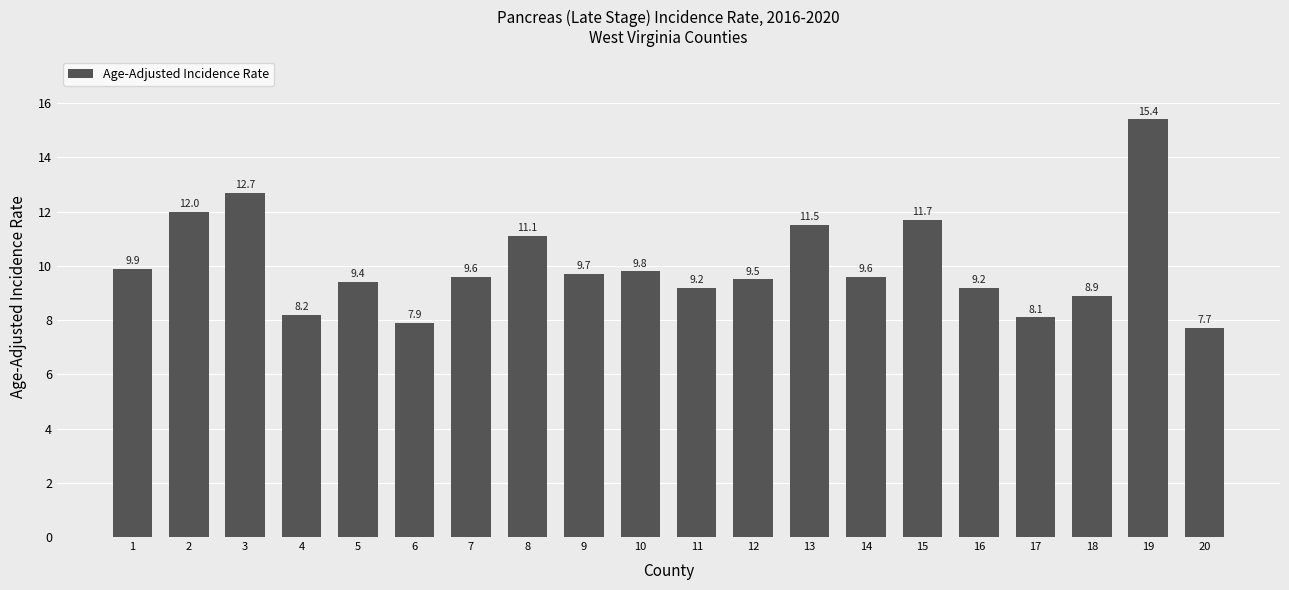

Which category has the lowest value across all series?

20